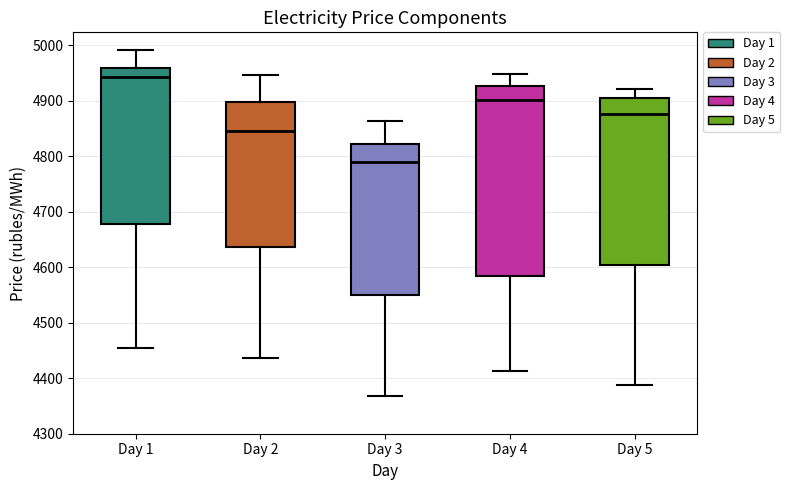

Where is the upper edge of the box for Day 3 on the y-axis? The values are not printed on the chart, so give them approximately, as read against the axis.

4820